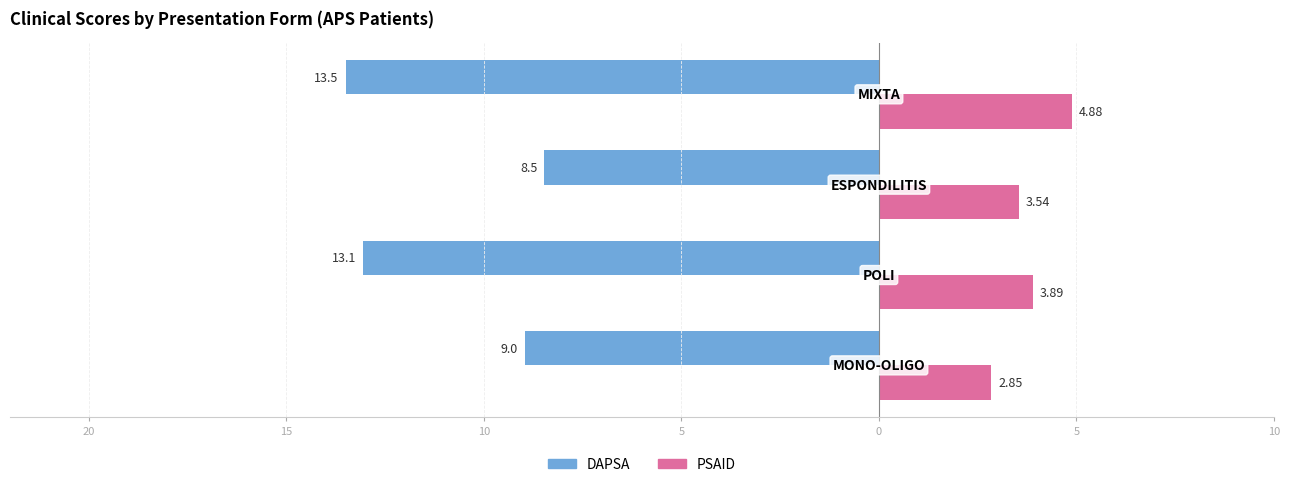

What are all the series names shown in the legend?

DAPSA, PSAID